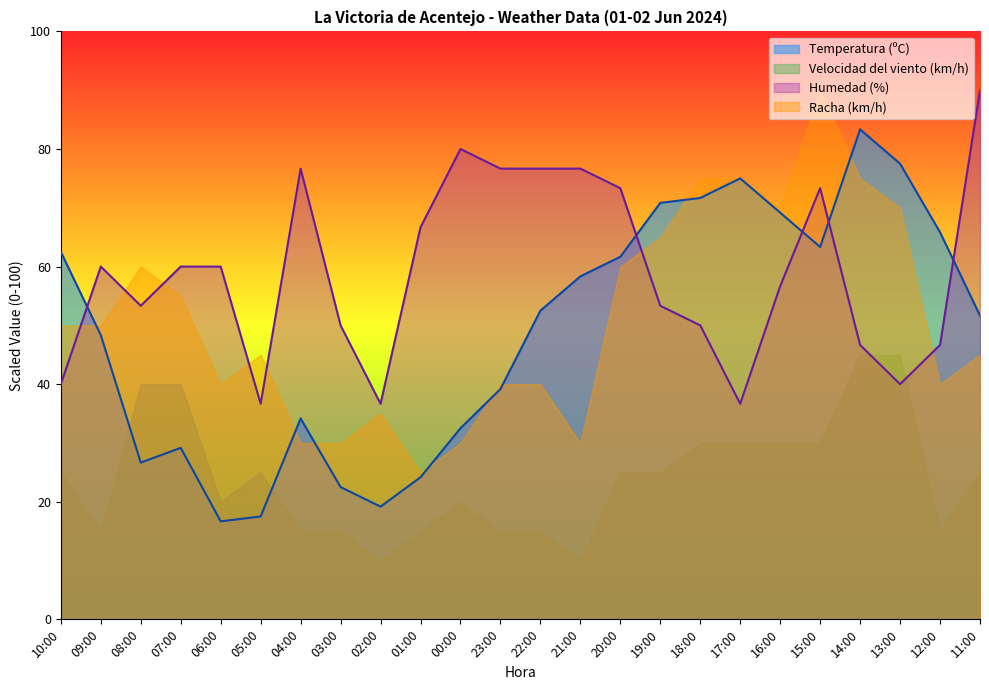

Reading right to left, list all the values displayed in this chart.

Temperatura (ºC): 51.7	65.8	77.5	83.3	63.3	69.2	75.0	71.7	70.8	61.7	58.3	52.5	39.2	32.5	24.2	19.2	22.5	34.2	17.5	16.7	29.2	26.7	48.3	62.5
Humedad (%): 90.0	46.7	40.0	46.7	73.3	56.7	36.7	50.0	53.3	73.3	76.7	76.7	76.7	80.0	66.7	36.7	50.0	76.7	36.7	60.0	60.0	53.3	60.0	40.0